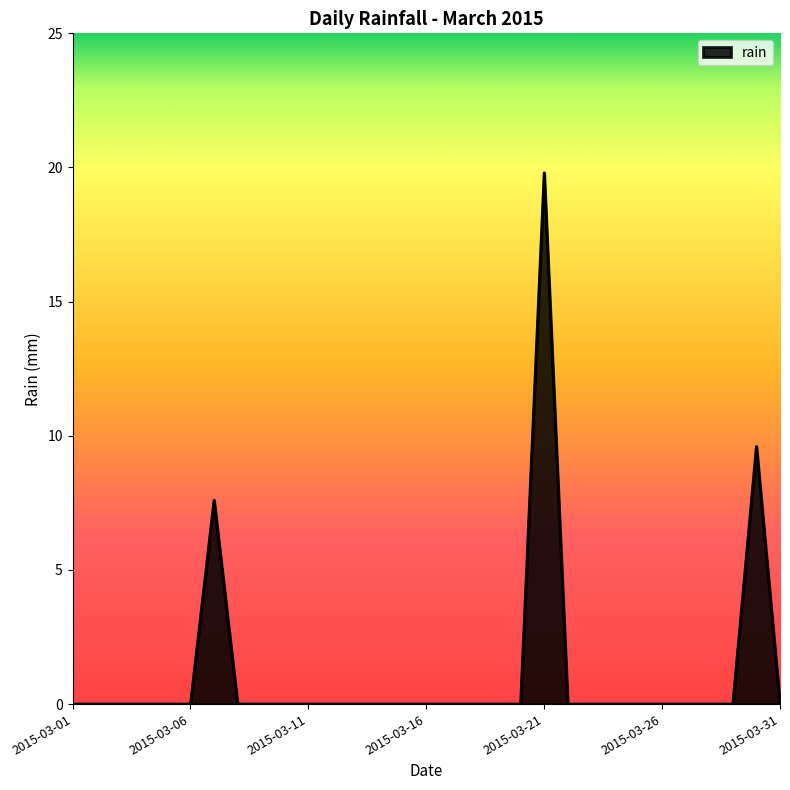

How many categories are shown in the chart?

31